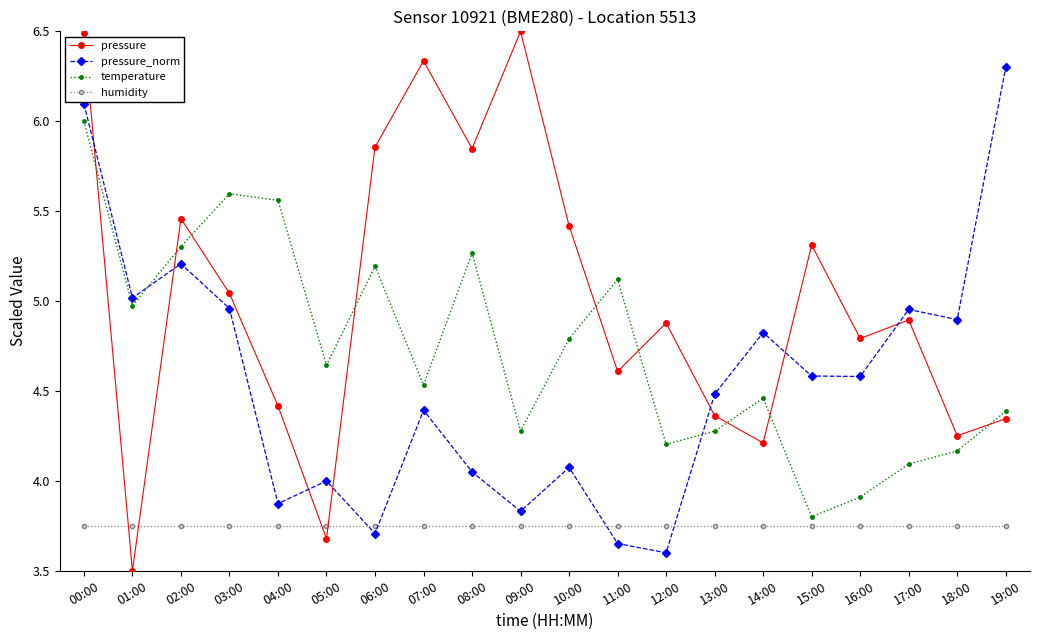

In temperature, how many points are higher than both neighbors (excluding endpoints)?

5